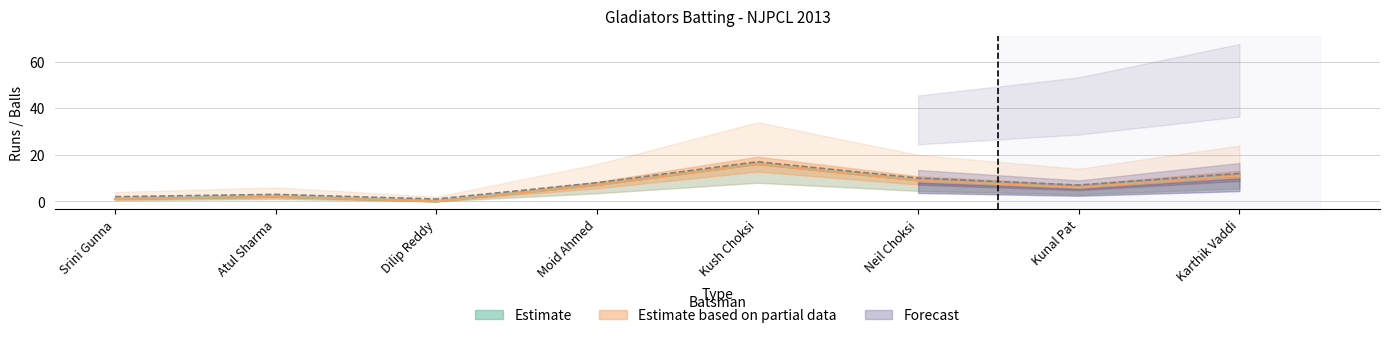

Reading left to right, what are all the values shown in this chart?

Runs: Srini Gunna=1	Atul Sharma=2	Dilip Reddy=0	Moid Ahmed=7	Kush Choksi=16	Neil Choksi=9	Kunal Pat=6	Karthik Vaddi=11
Balls: Srini Gunna=1	Atul Sharma=2	Dilip Reddy=0	Moid Ahmed=7	Kush Choksi=16	Neil Choksi=9	Kunal Pat=6	Karthik Vaddi=11